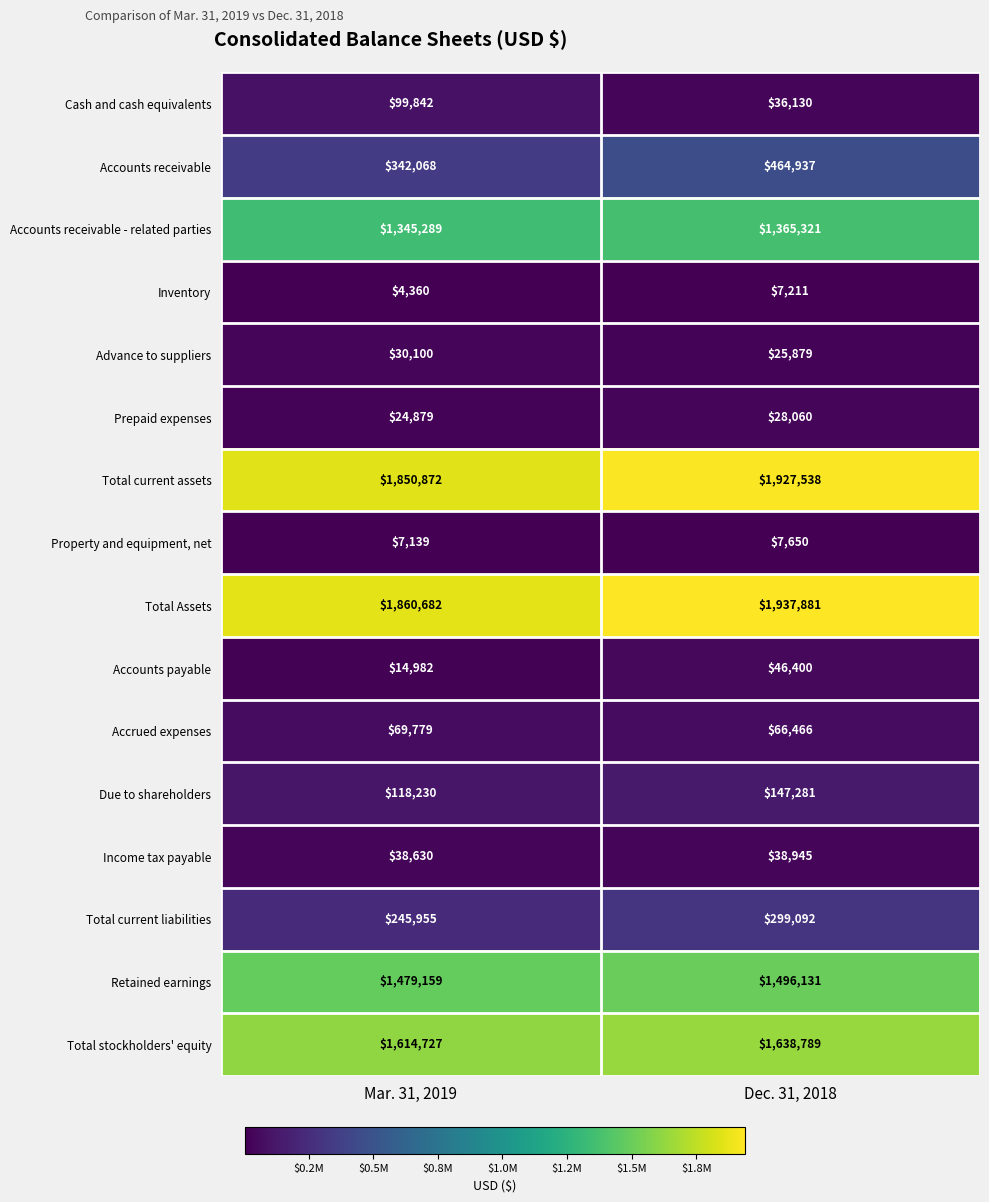

What is the sum of the Inventory values at Dec. 31, 2018 and Mar. 31, 2019?

11571